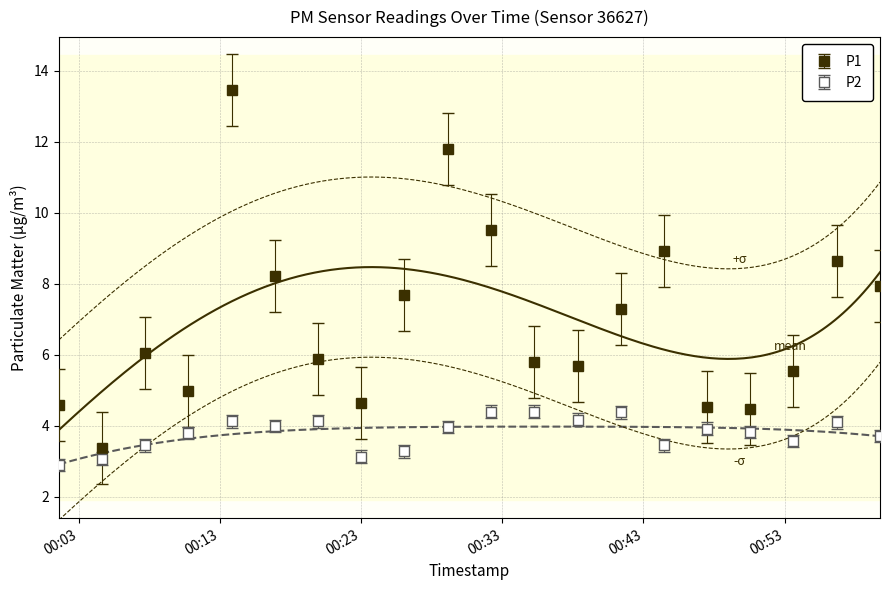

Is this an area chart (filled region under the line)?

No